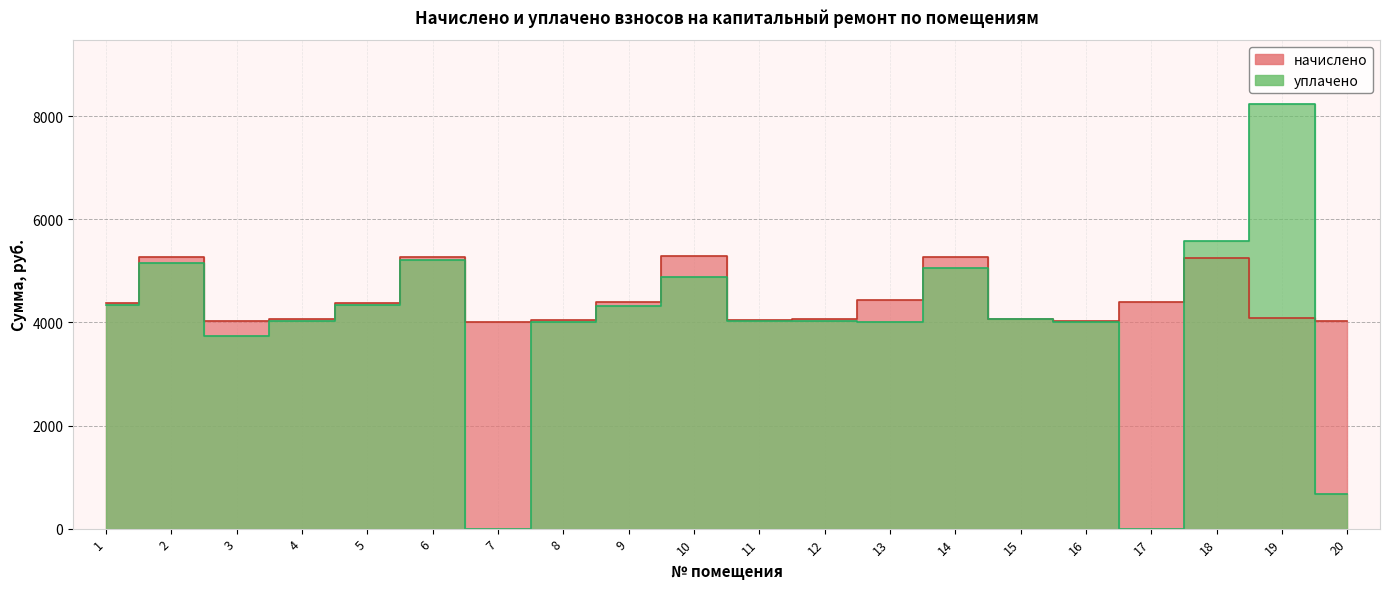

Which series has the largest range (max minus min)?

уплачено